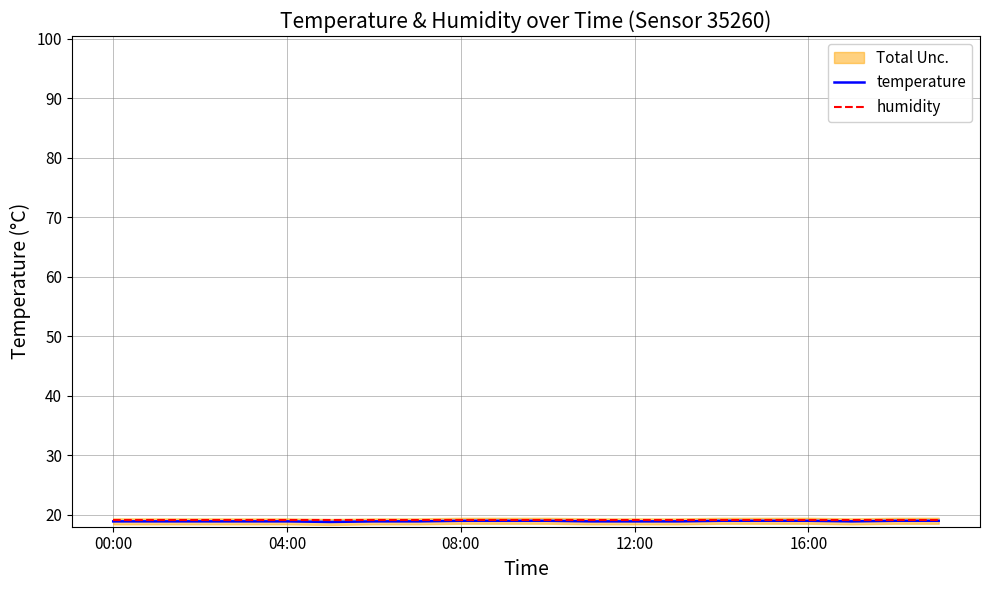

What is the sum of all humidity values?

382.0